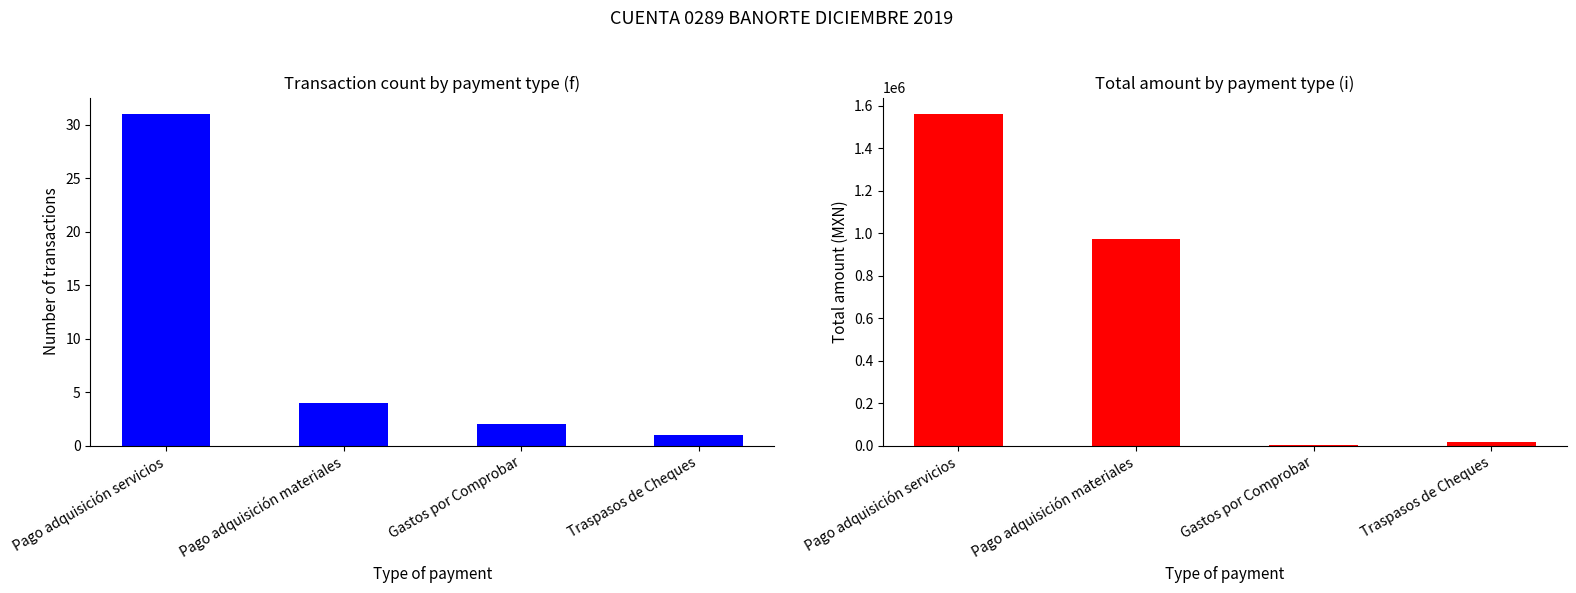

Which category has the lowest value in the Pago adquisición materiales series?

Gastos por Comprobar